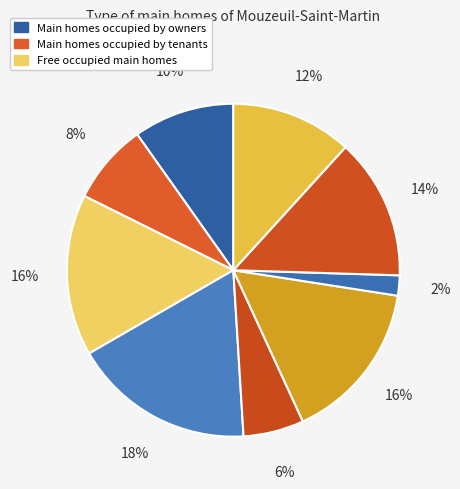

Rank the categories by value from lowest to highest.

5, 6, 1, 8, 9, 3, 7, 2, 4